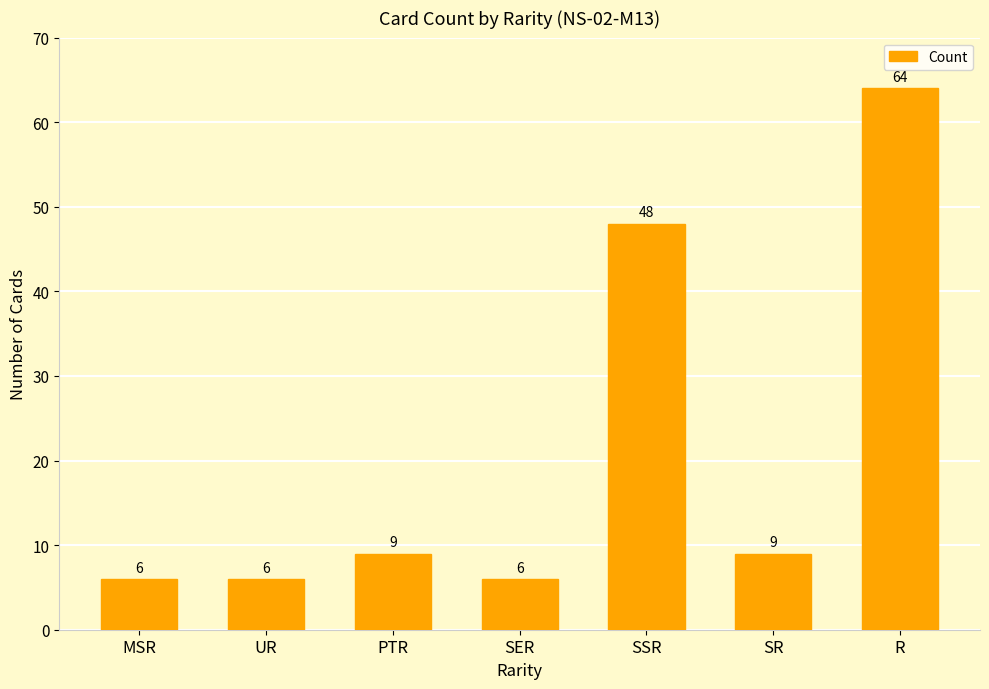

What position from the left is PTR?

3